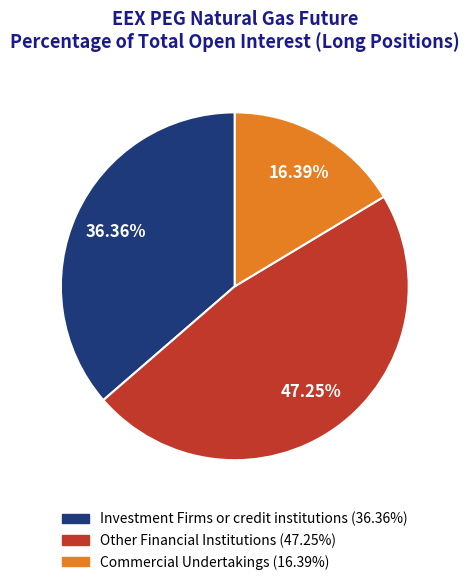

Is there any slice that represents more than half of the pie?

No